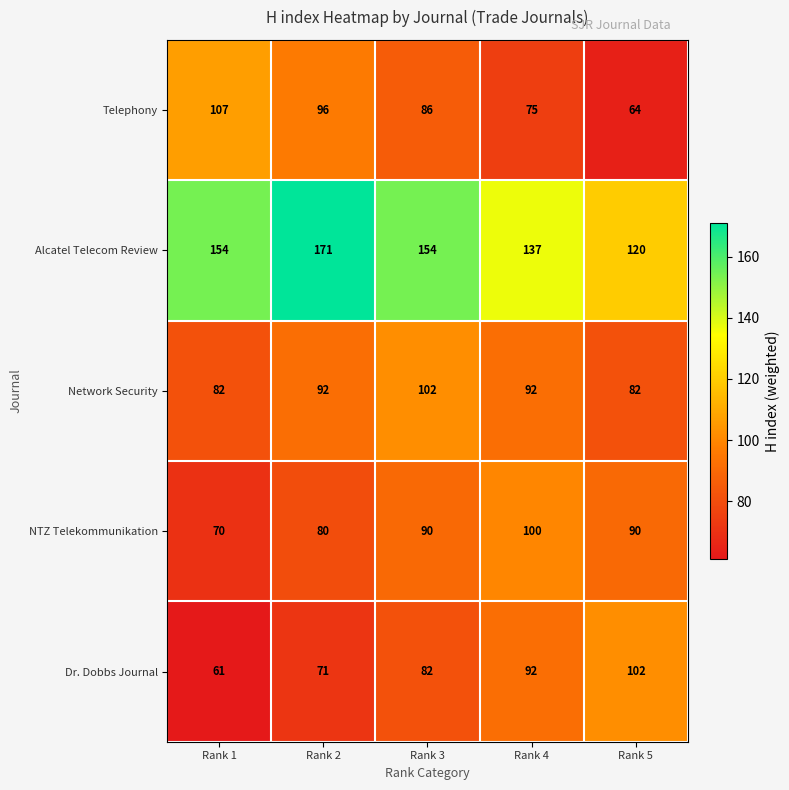

Reading left to right, transcribe all the data shown in this chart.

Telephony: 107	96	86	75	64
Alcatel Telecom Review: 154	171	154	137	120
Network Security: 82	92	102	92	82
NTZ Telekommunikation: 70	80	90	100	90
Dr. Dobbs Journal: 61	71	82	92	102